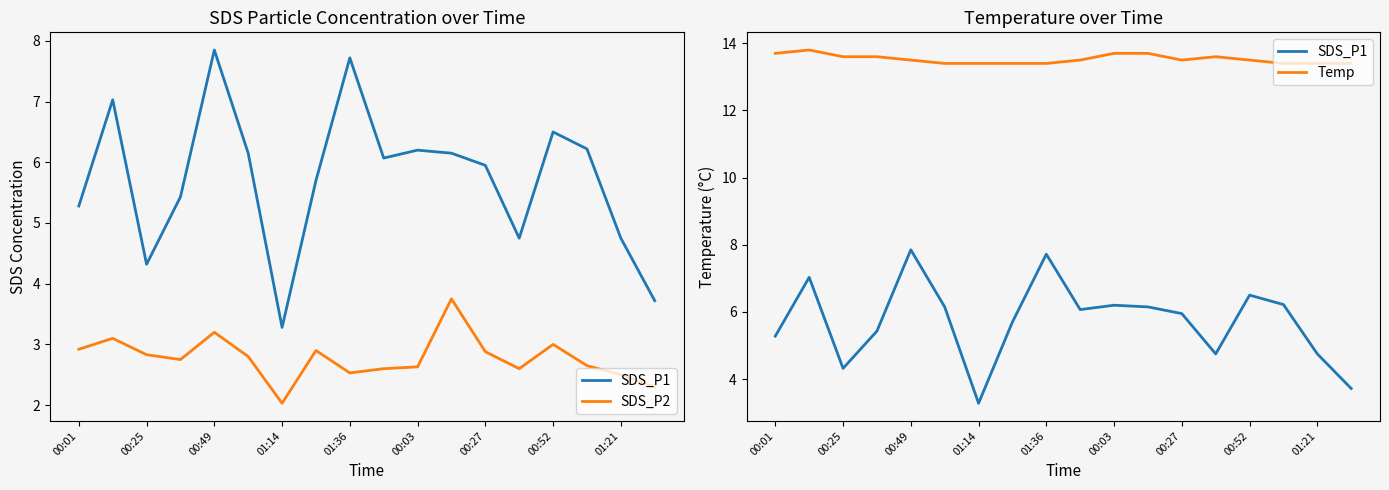

What are all the series names shown in the legend?

SDS_P1, SDS_P2, Temp